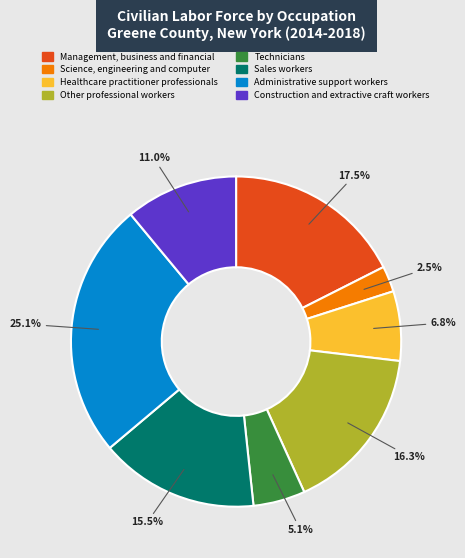

Is there any slice that represents more than half of the pie?

No